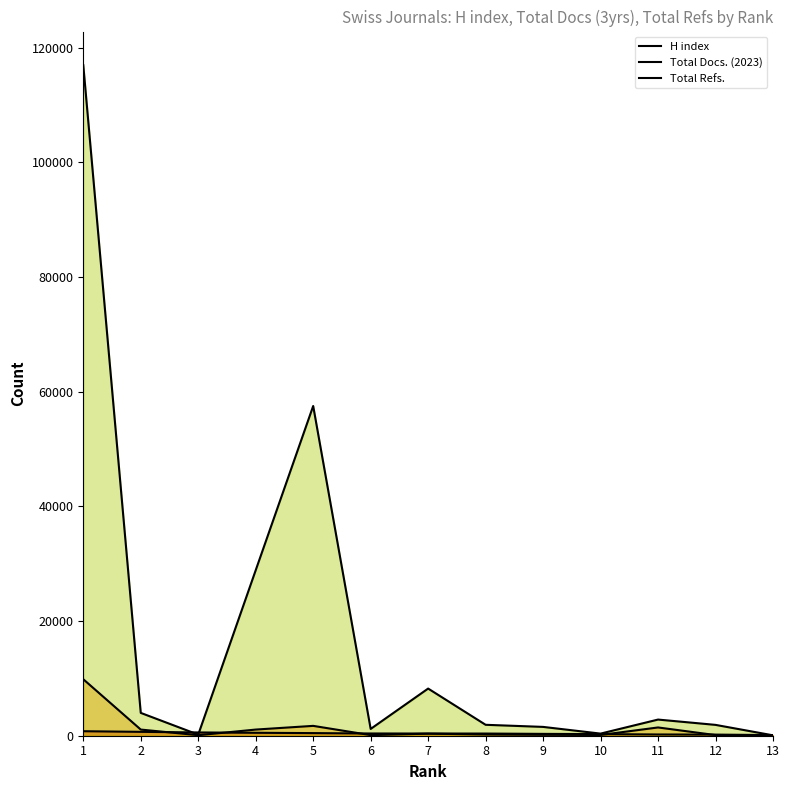

Rank the series by their maximum value, from lowest to highest.

H index, Total Docs. (2023), Total Refs.